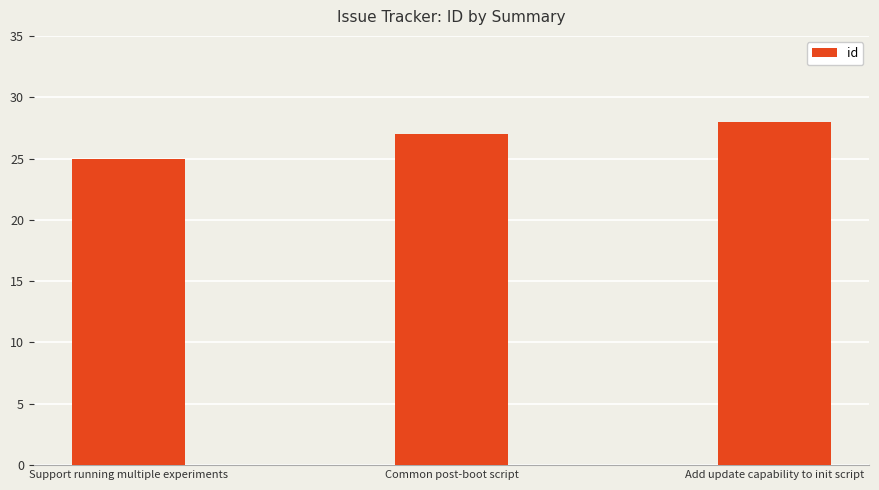

What is the difference between the maximum and minimum values?

3